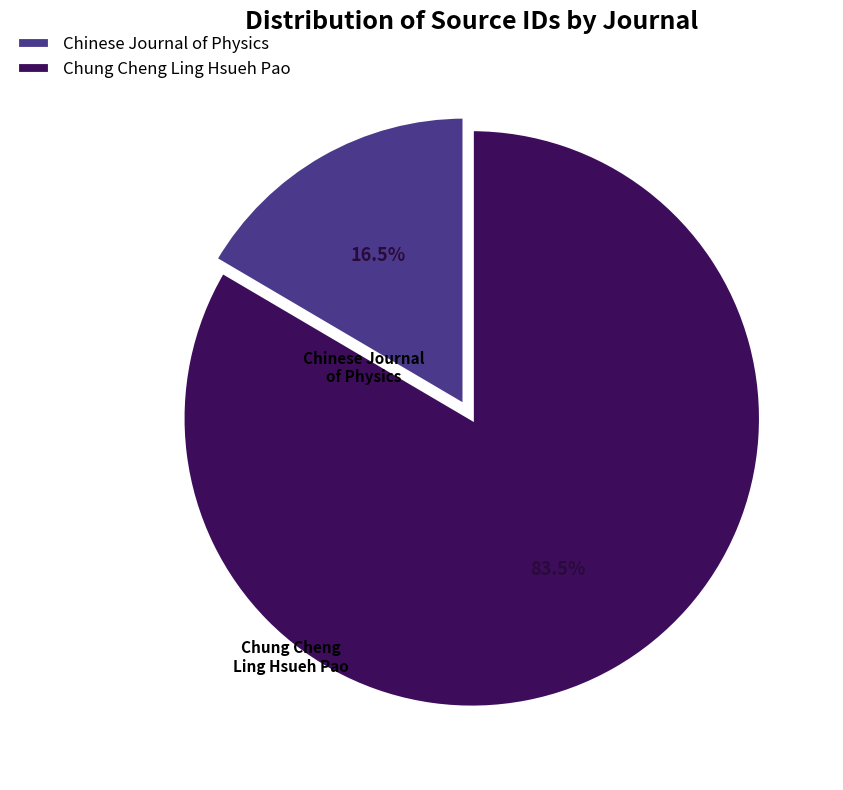

What is the majority slice?

Chung Cheng Ling Hsueh Pao